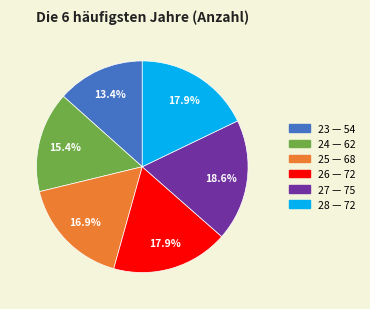

Does 26 represent more than half of the total?

No